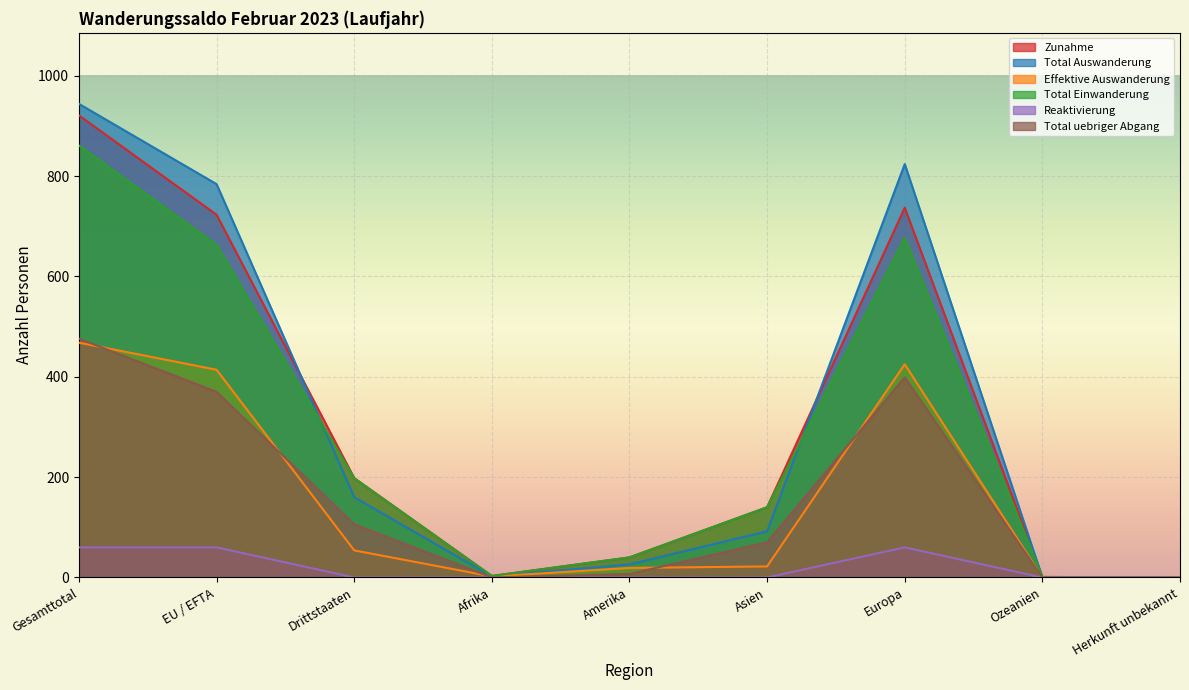

At which label does Total Auswanderung first exceed 92?

Gesamttotal